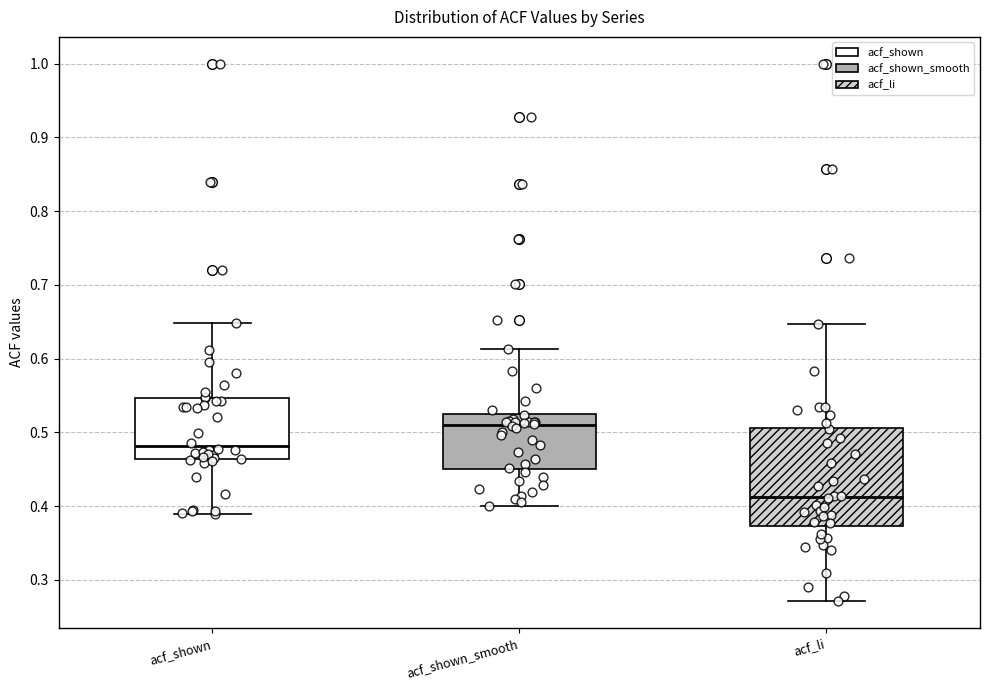

Which box's median line is the highest?

acf_shown_smooth